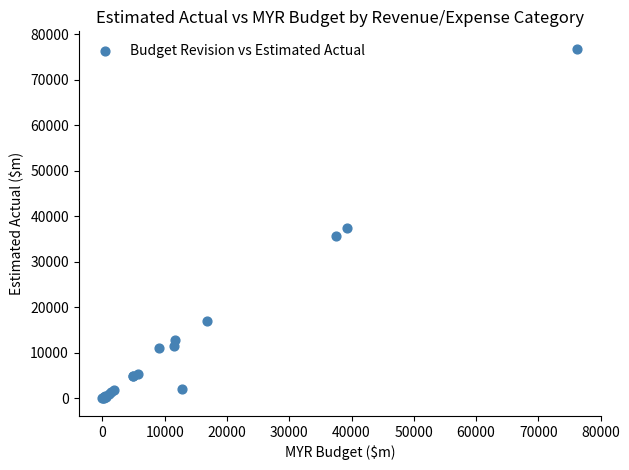

What Y value in the scatter plot is closest to 38422?

37550